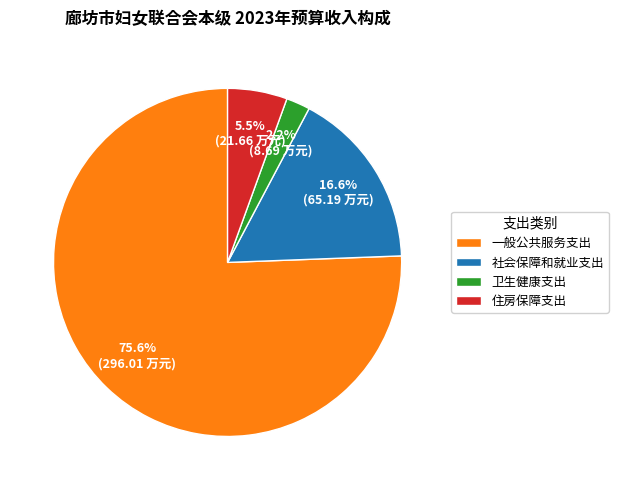

How many slices are in this pie chart?

4